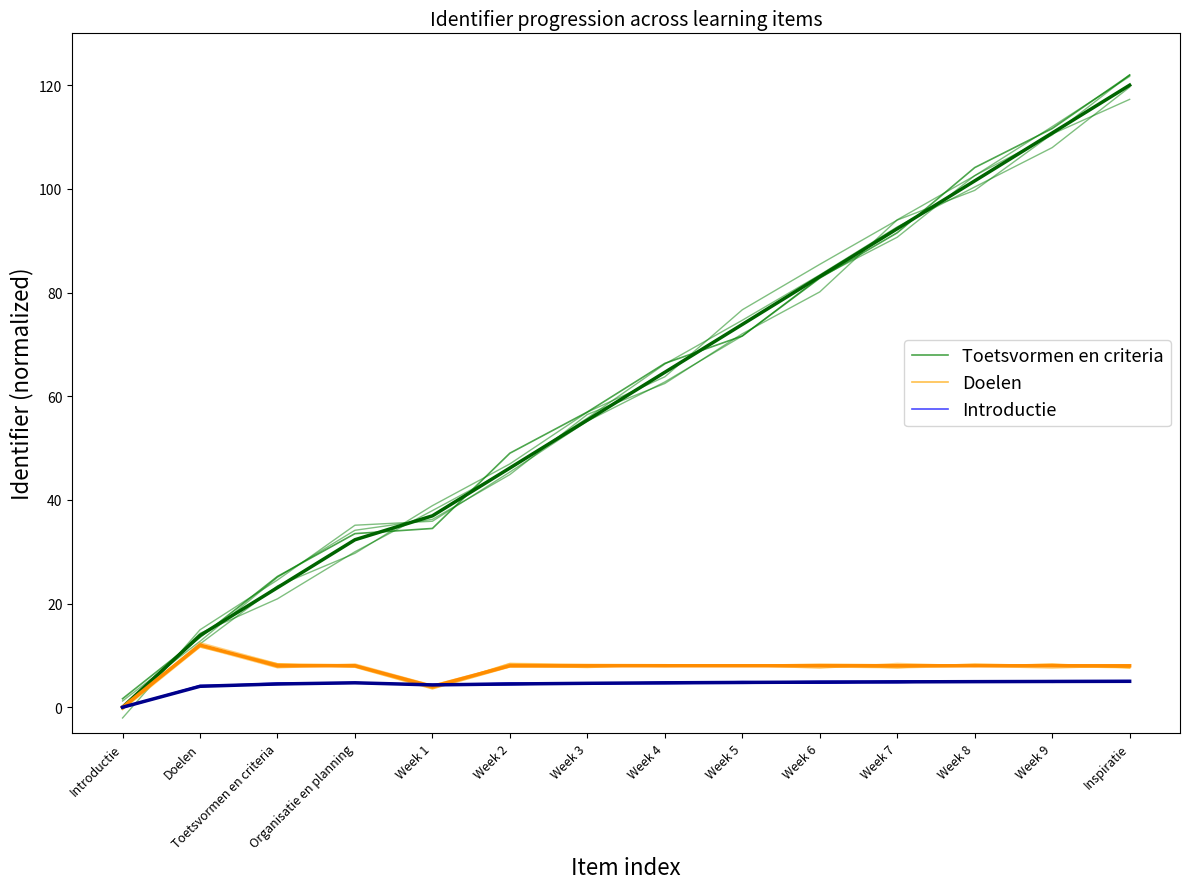

What are all the series names shown in the legend?

Toetsvormen en criteria, Doelen, Introductie